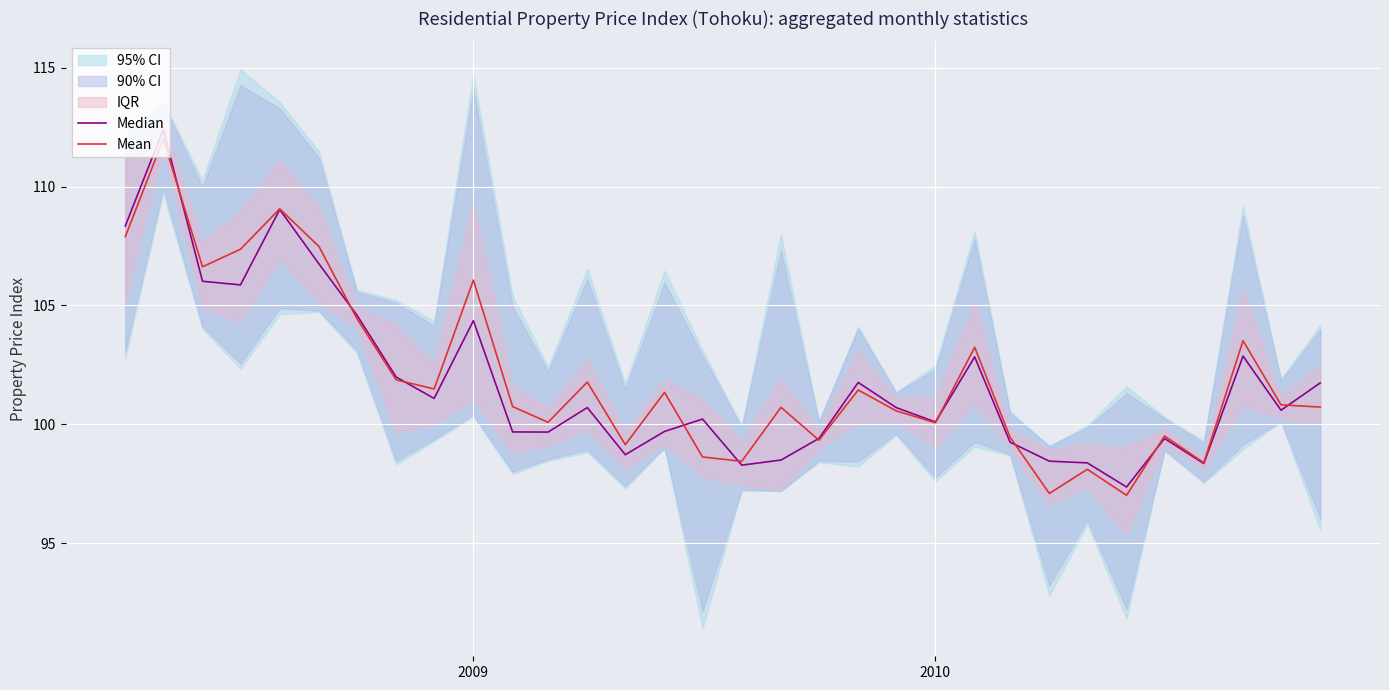

Is it true that Mean equals 30.9 at 29?

False